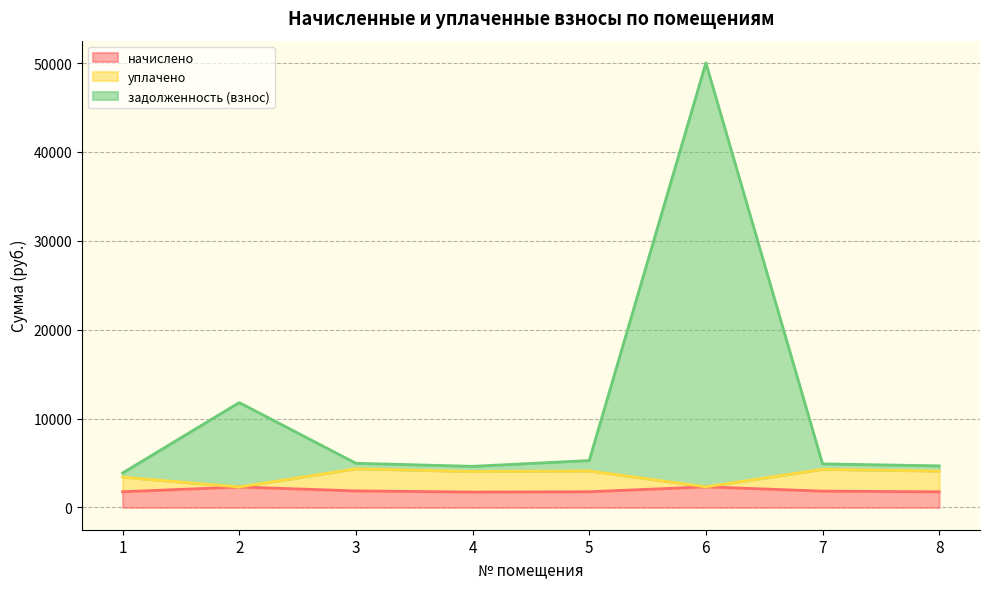

True or false: задолженность (взнос) has a value of 1492.8 at 3.

False